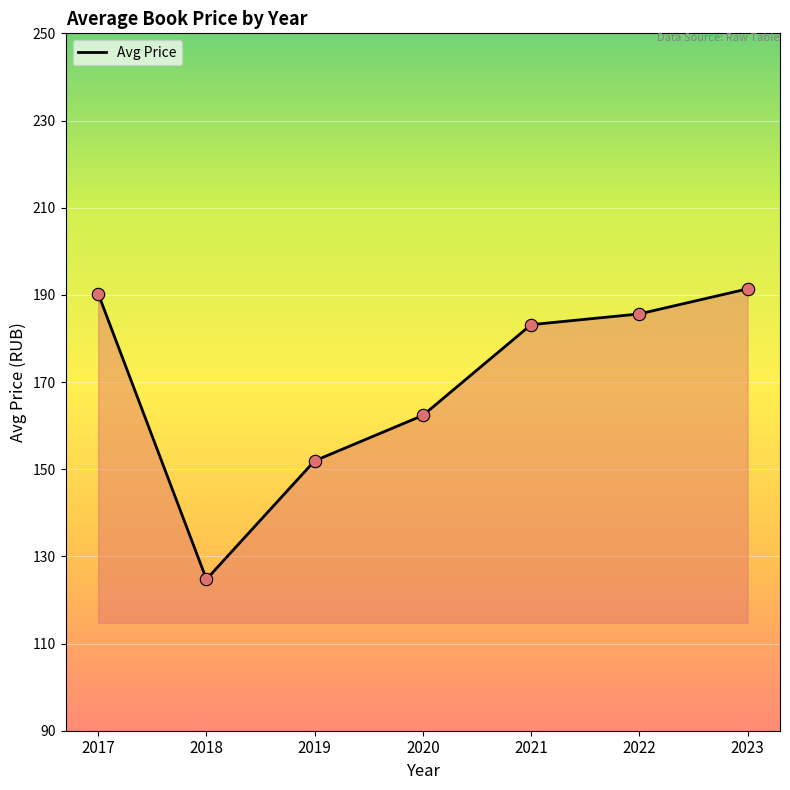

Approximately how many times larger is the value at 2018 compared to 2020?

0.8